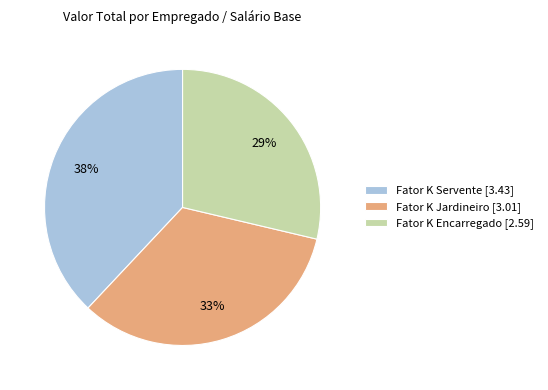

Rank the categories by value from highest to lowest.

Fator K Servente, Fator K Jardineiro, Fator K Encarregado